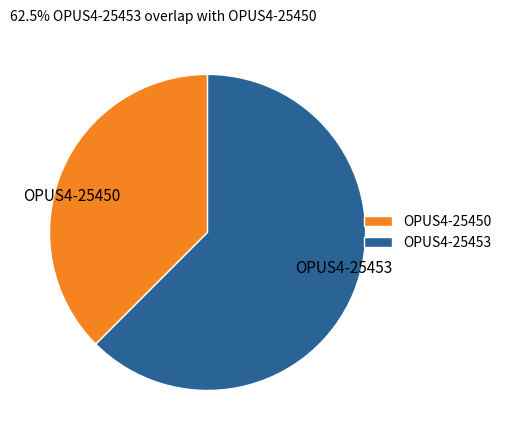

Is the sum of OPUS4-25450 and OPUS4-25453 greater than half?

Yes